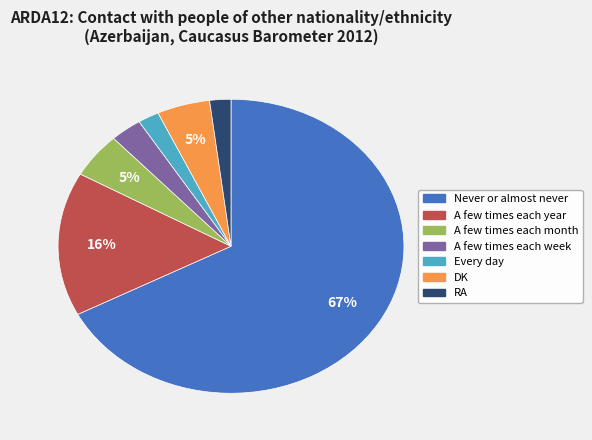

Is there a majority slice in this chart?

Yes